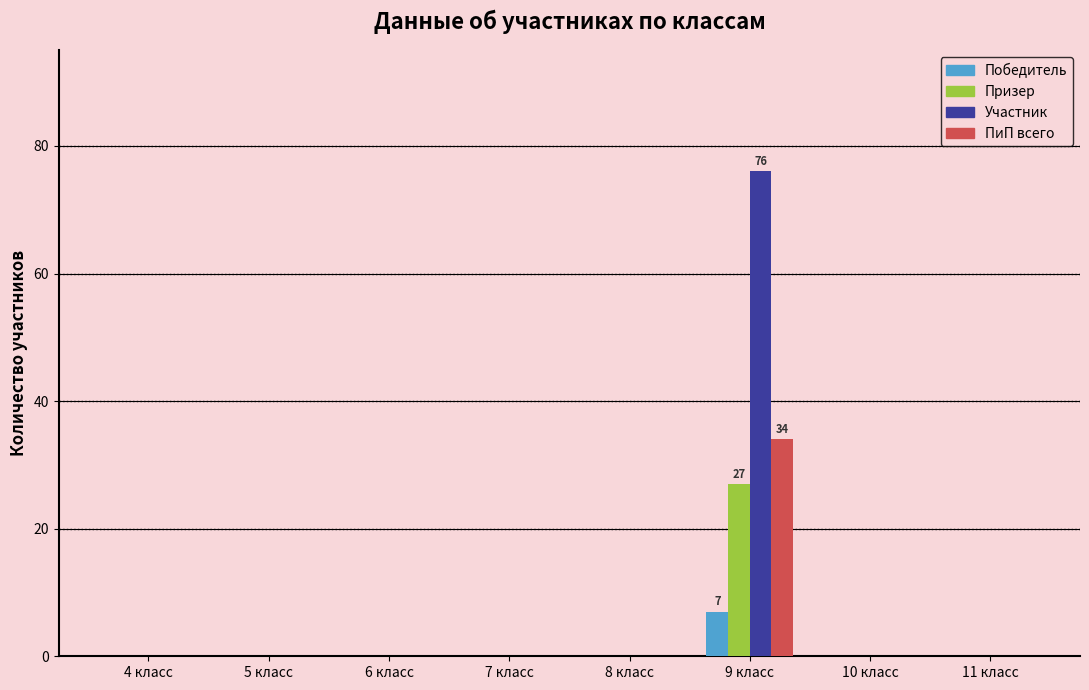

Reading right to left, transcribe all the data shown in this chart.

Победитель: 11 класс=0	10 класс=0	9 класс=7	8 класс=0	7 класс=0	6 класс=0	5 класс=0	4 класс=0
Призер: 11 класс=0	10 класс=0	9 класс=27	8 класс=0	7 класс=0	6 класс=0	5 класс=0	4 класс=0
Участник: 11 класс=0	10 класс=0	9 класс=76	8 класс=0	7 класс=0	6 класс=0	5 класс=0	4 класс=0
ПиП всего: 11 класс=0	10 класс=0	9 класс=34	8 класс=0	7 класс=0	6 класс=0	5 класс=0	4 класс=0